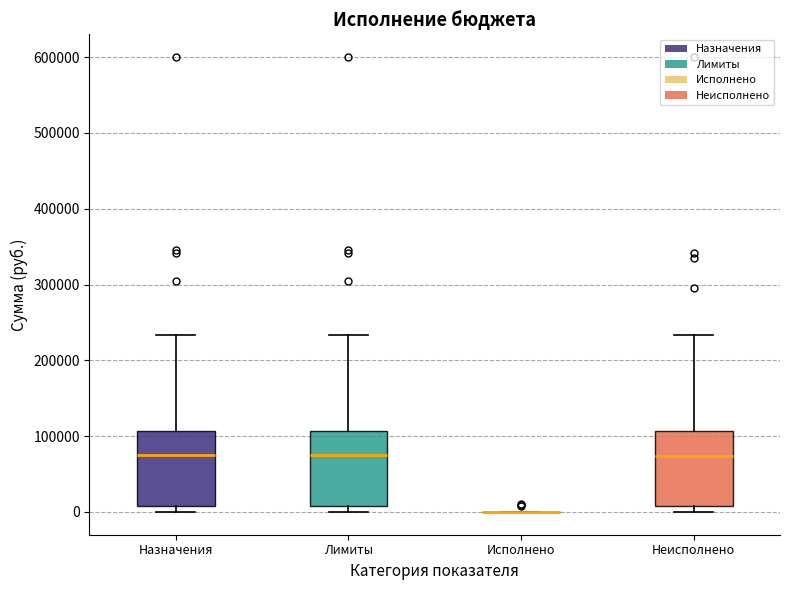

Reading left to right, read every box against the y-axis: the position of its median line, the range the box covers, and the ends of its whiskers. The values are not printed on the chart, so give them approximately, as read against the axis.

Назначения: median 80000, box 10000 to 110000, whiskers 0 to 230000
Лимиты: median 80000, box 10000 to 110000, whiskers 0 to 230000
Исполнено: box collapsed to a line at 0, whiskers 0 to 0
Неисполнено: median 70000, box 10000 to 110000, whiskers 0 to 230000